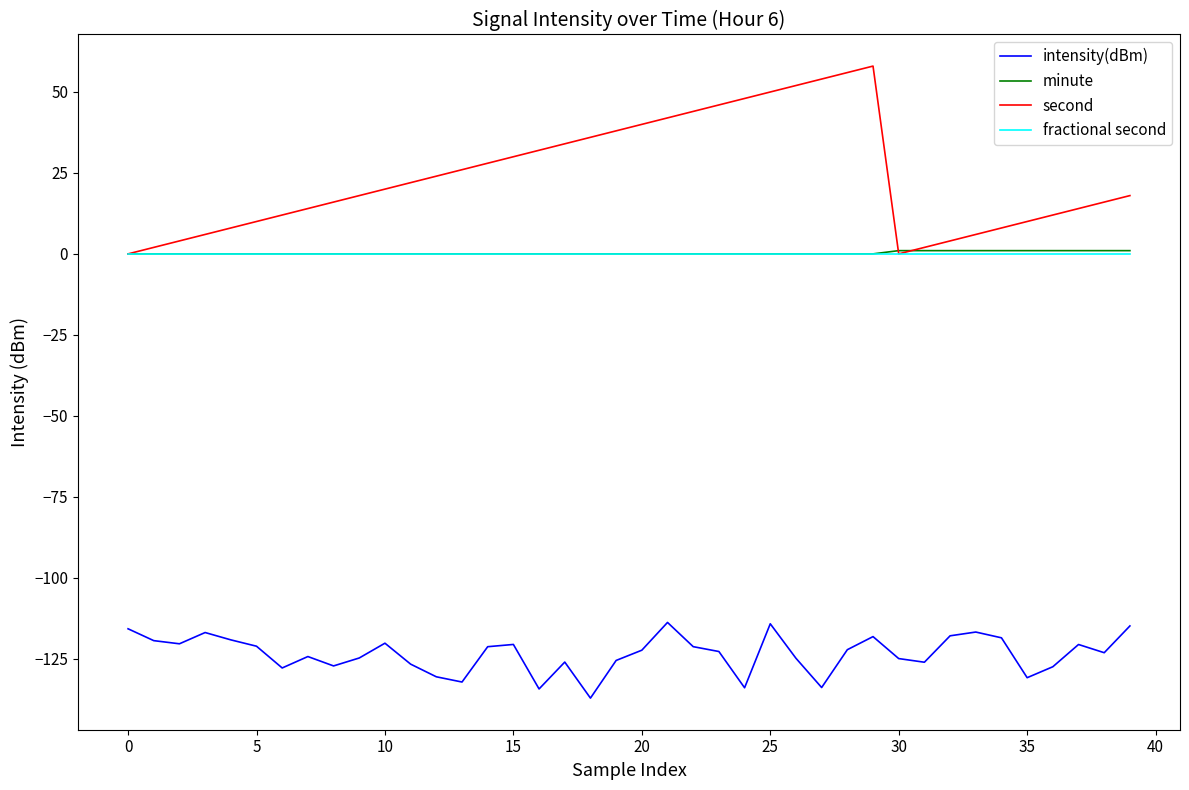

What is the greatest value displayed?

58.0